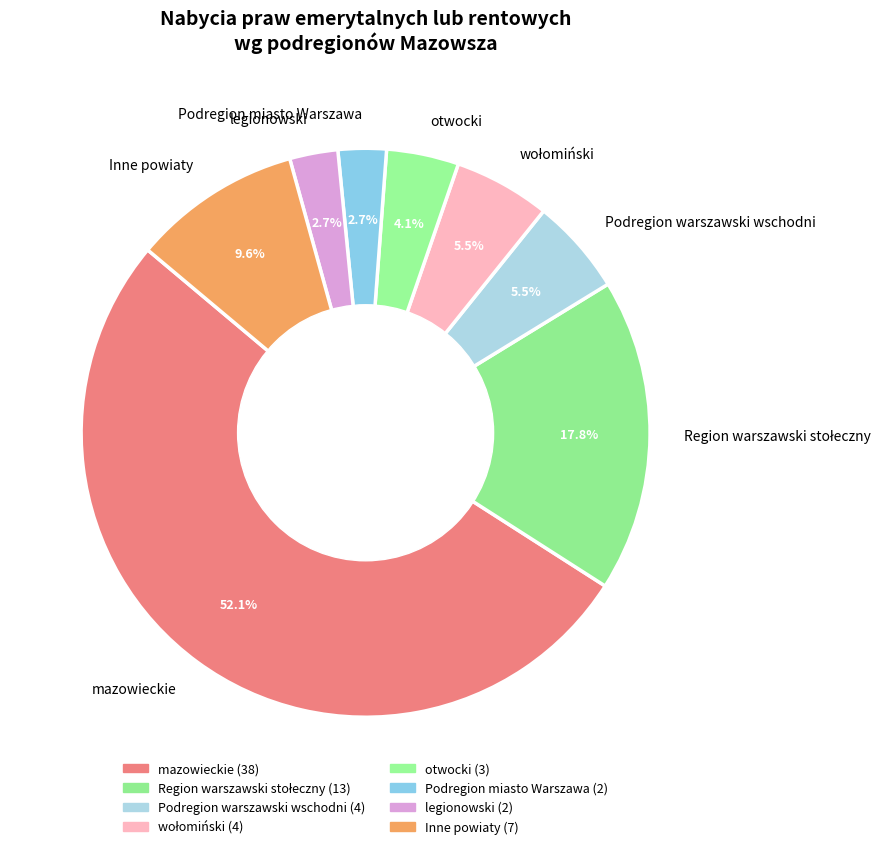

Is otwocki the majority of the pie?

No